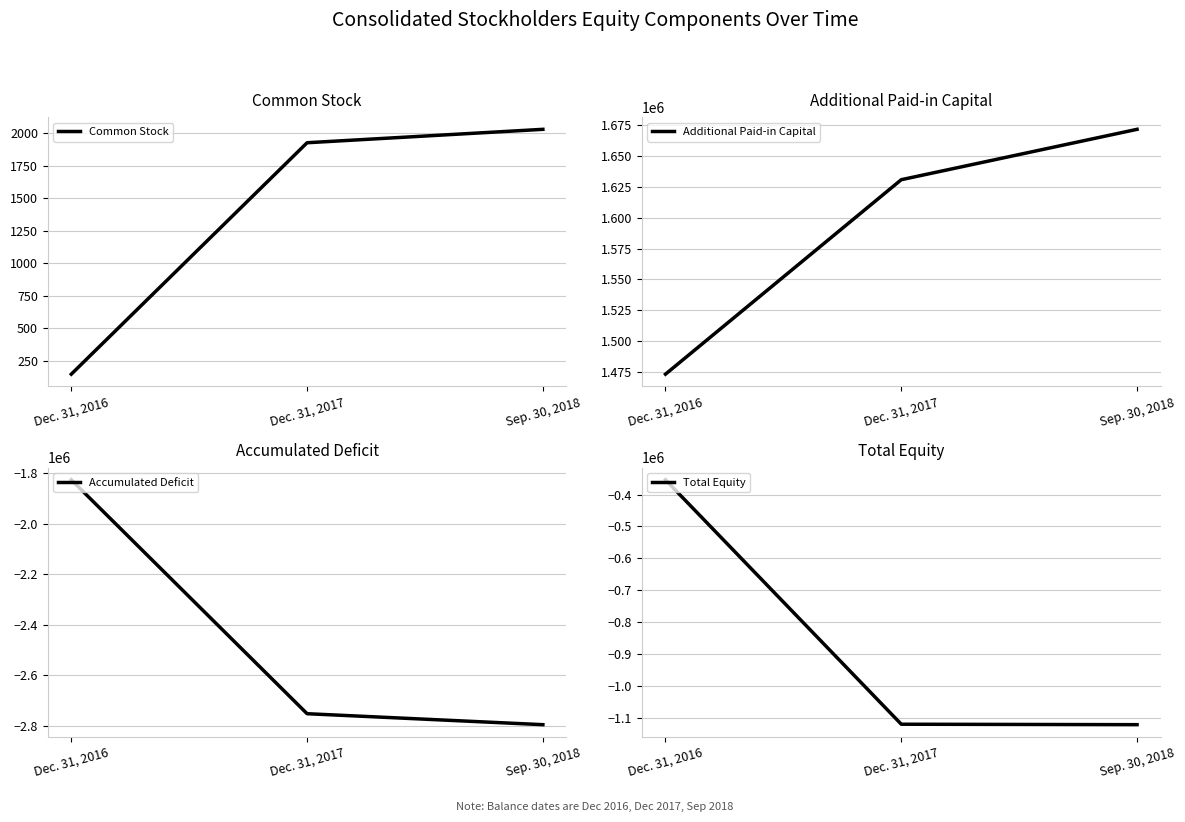

Read the Accumulated Deficit value at Sep. 30, 2018, to the nearest 50.

-2795100